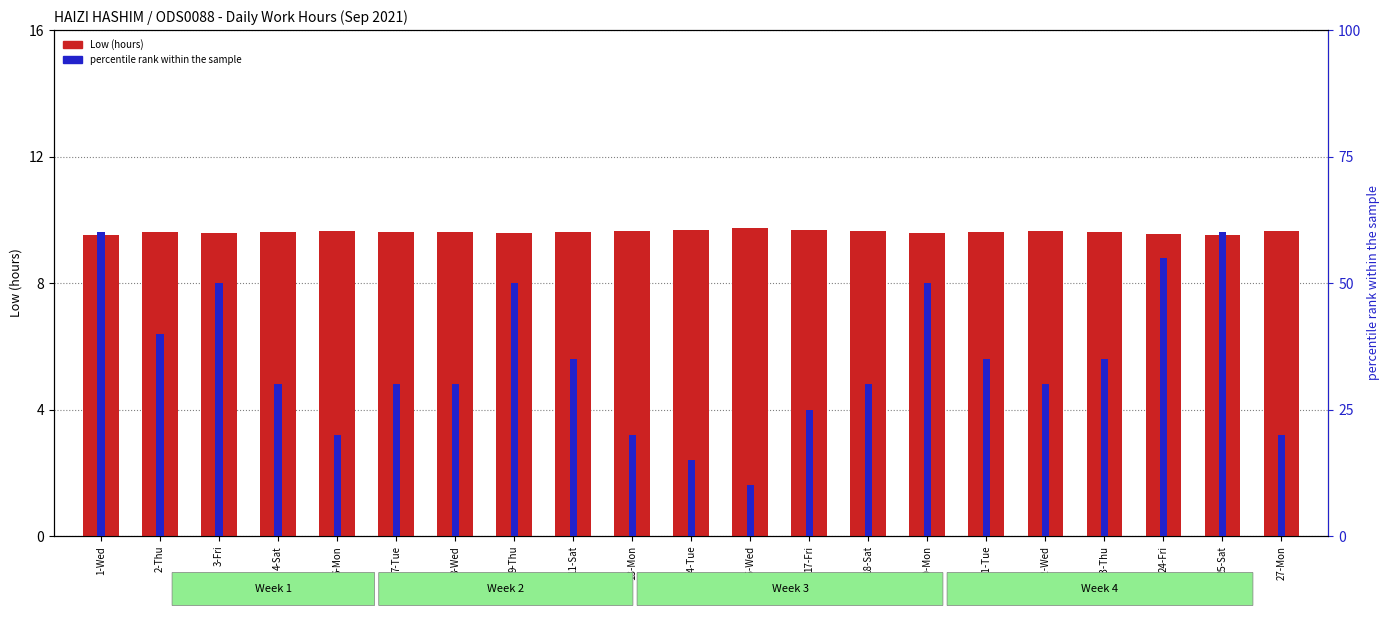

What is the difference between the second highest and minimum values in the percentile rank within the sample series?

0.5